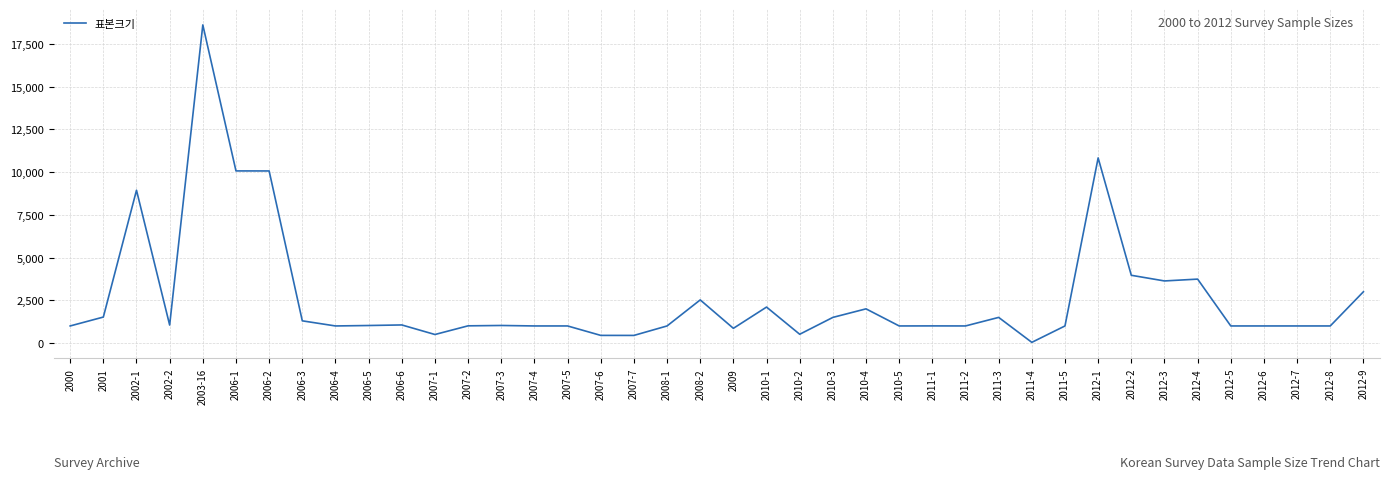

True or false: the data shows 1000 at 2007-5.

True